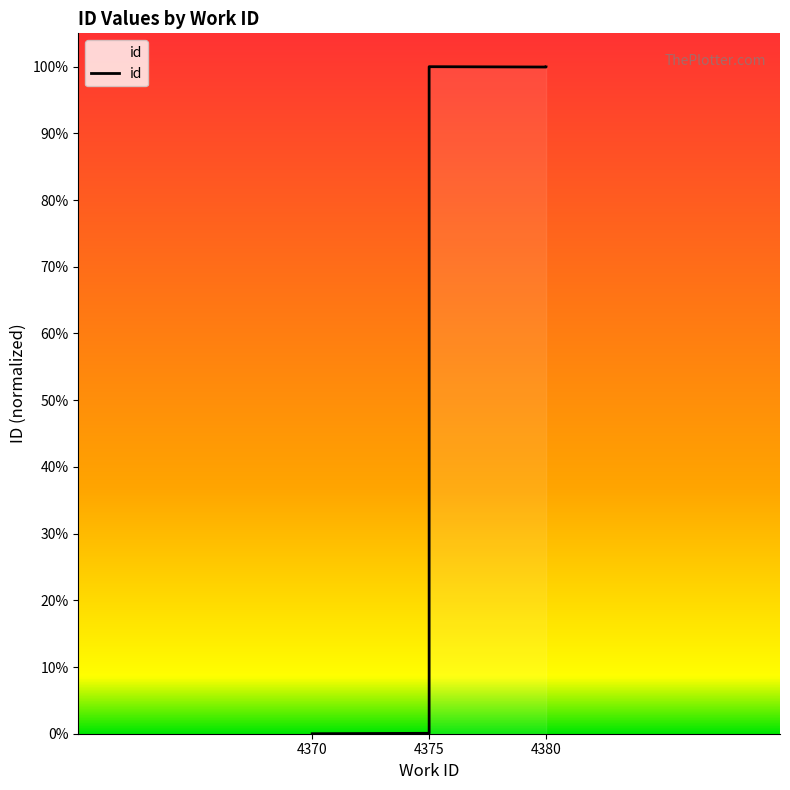

What is the change in value from 4370 to 4375?

+1.0